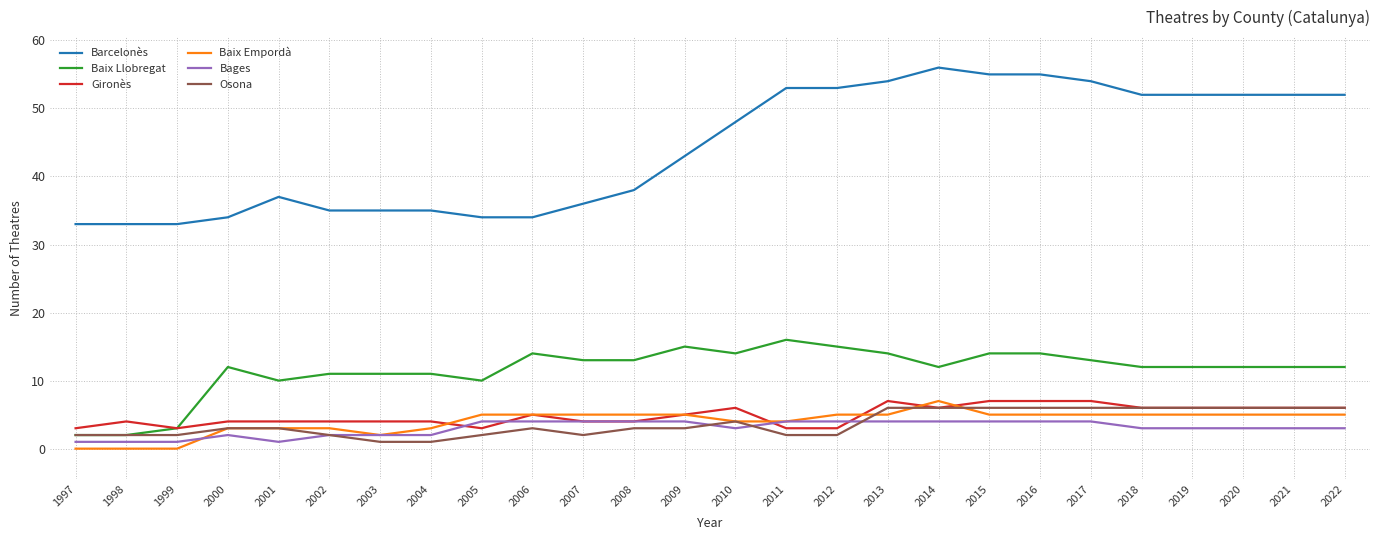

True or false: Bages and Baix Llobregat cross at least once.

False